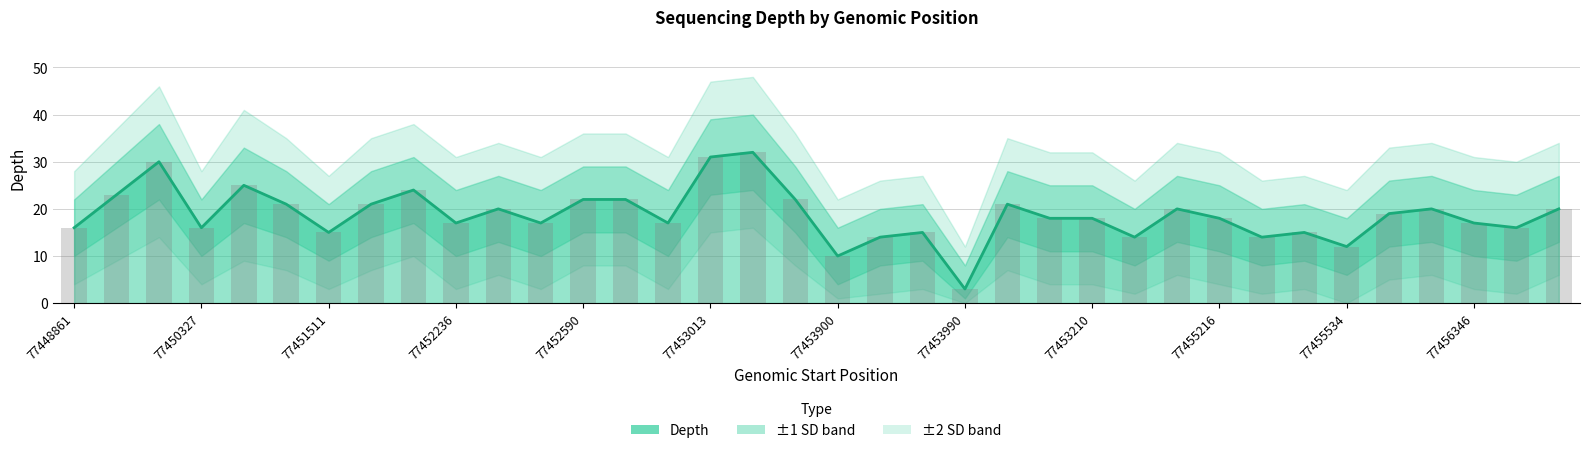

Between 77452590 and 77453964, which series saw the biggest shift?

depth_upper2